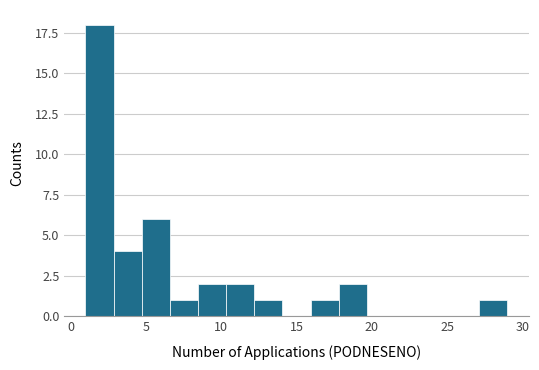

Around what value on the x-axis is the tallest bar? Give the approximate position of its centre, as read against the axis.

2.0